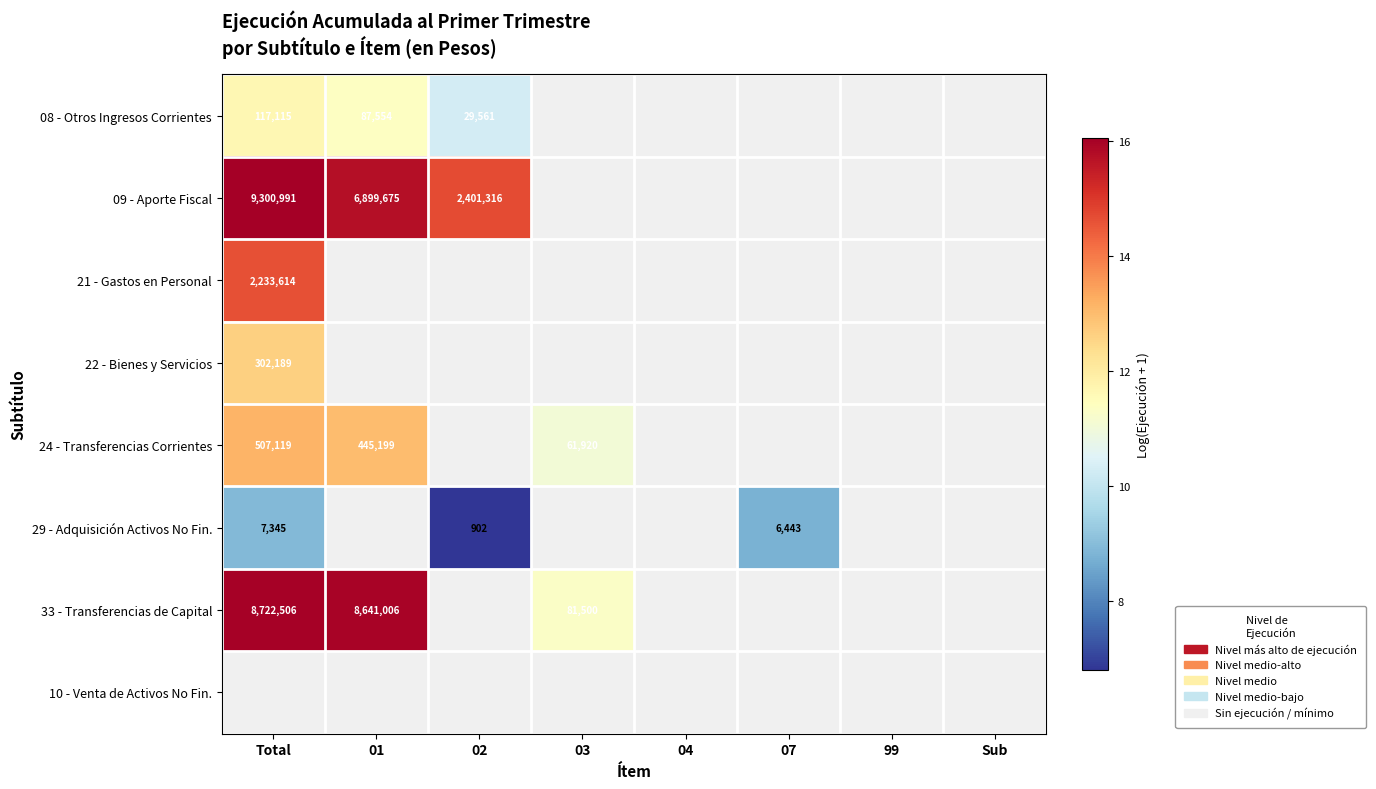

True or false: 08 - Otros Ingresos Corrientes has a value of 68457 at Total.

False